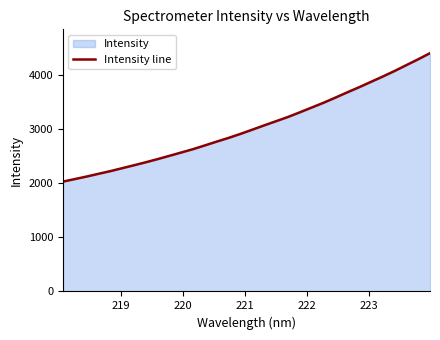

Does the chart display data point markers on the line(s)?

No